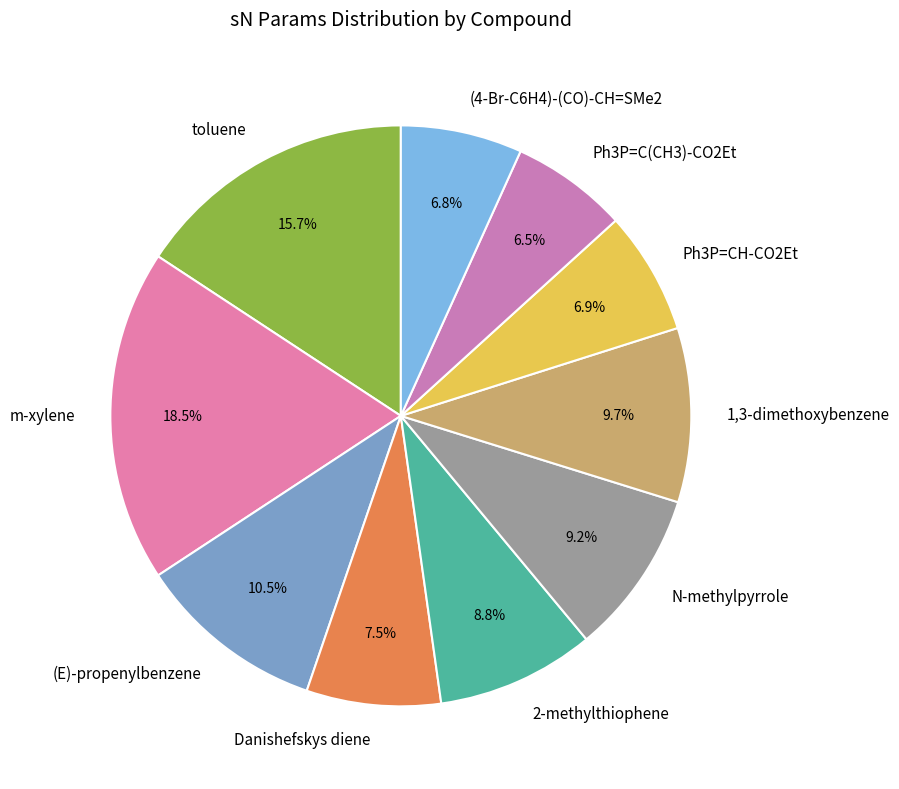

Which category has the biggest portion of the pie?

m-xylene